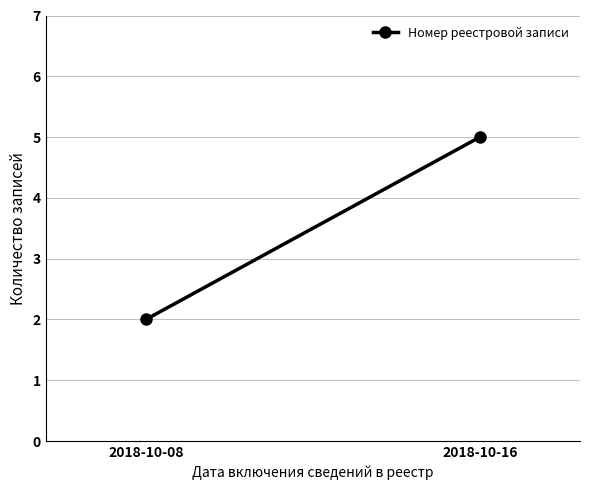

Where is the data nearest to the value 3?

2018-10-08